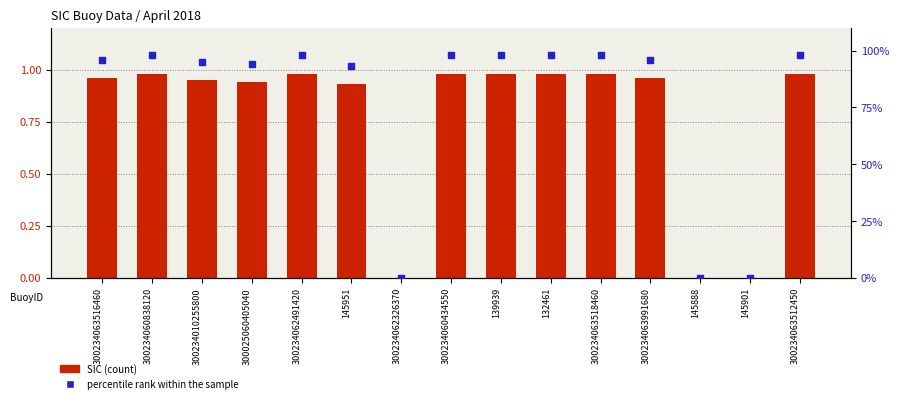

Which series contains the lowest Y value?

SIC (count)